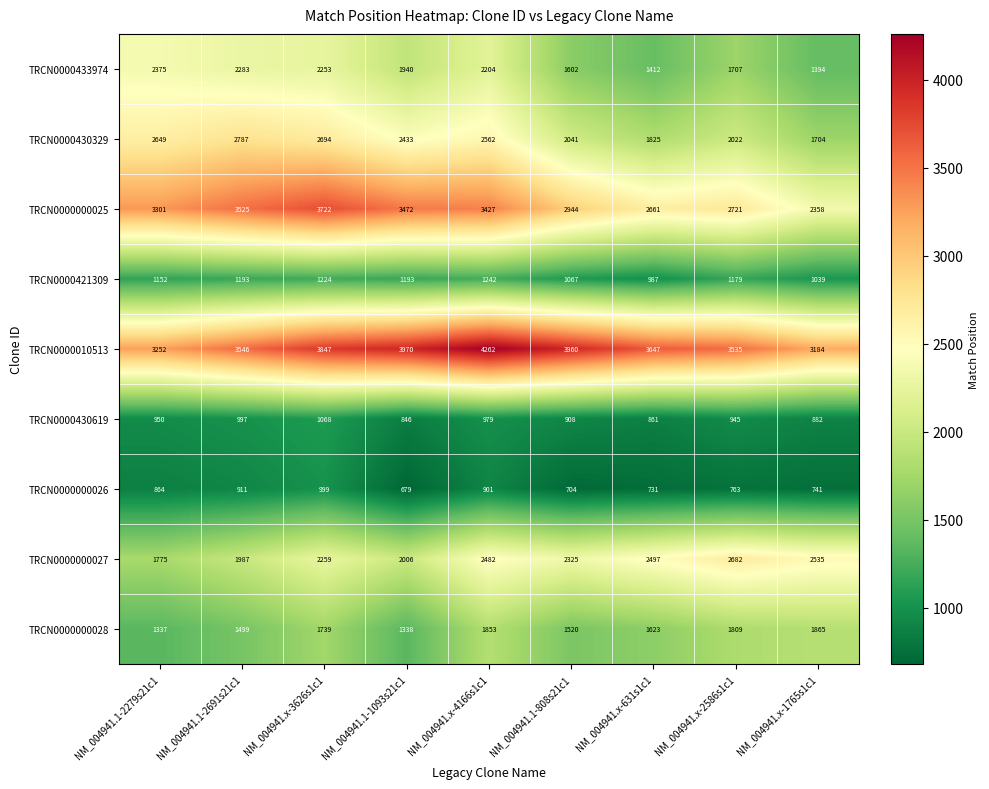

The TRCN0000000025 series shows 2721 at NM_004941.x-2586s1c1. True or false?

True